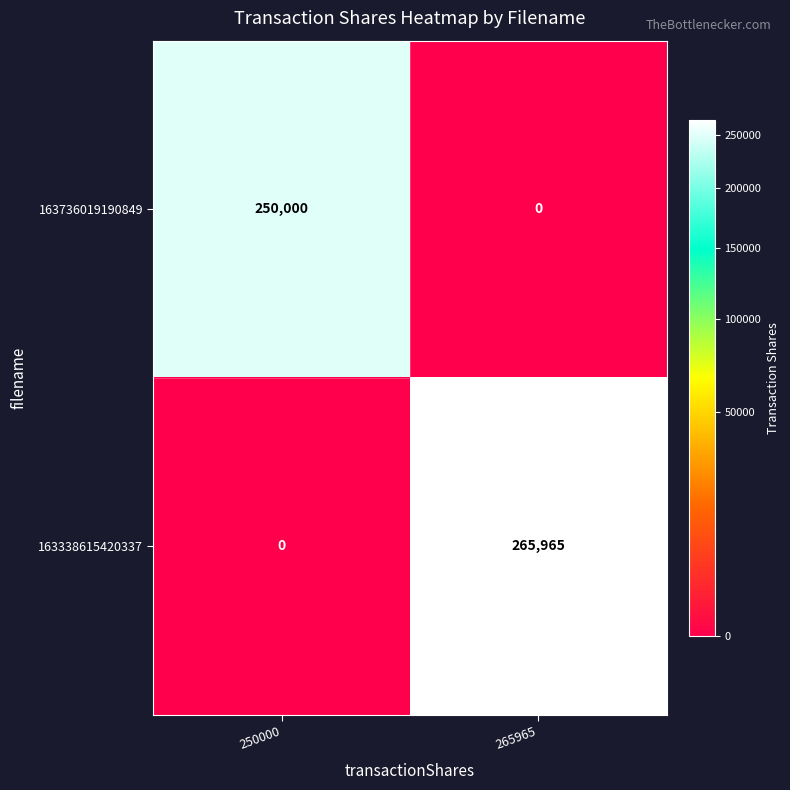

Rank the series by their average value, from highest to lowest.

163338615420337, 163736019190849